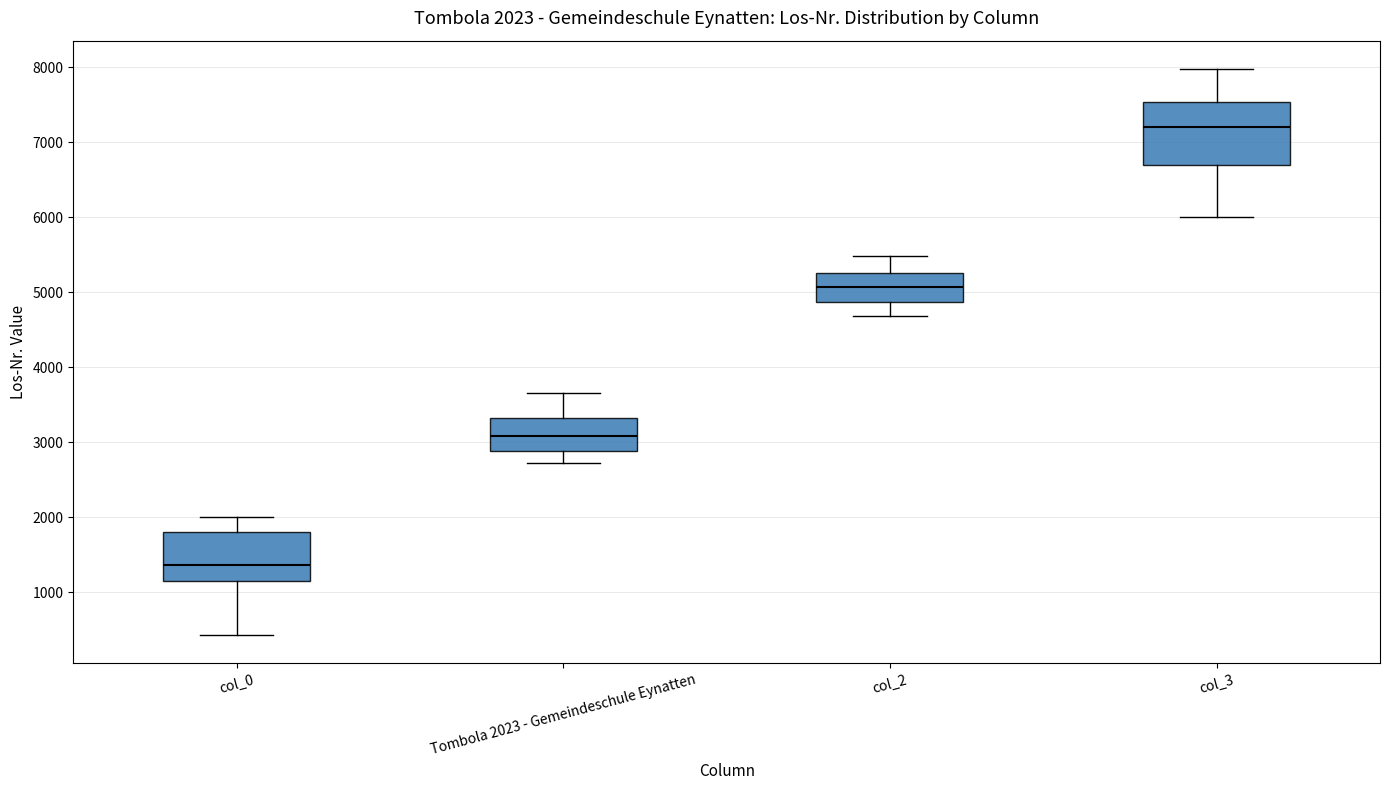

Which box has the highest median line?

col_3